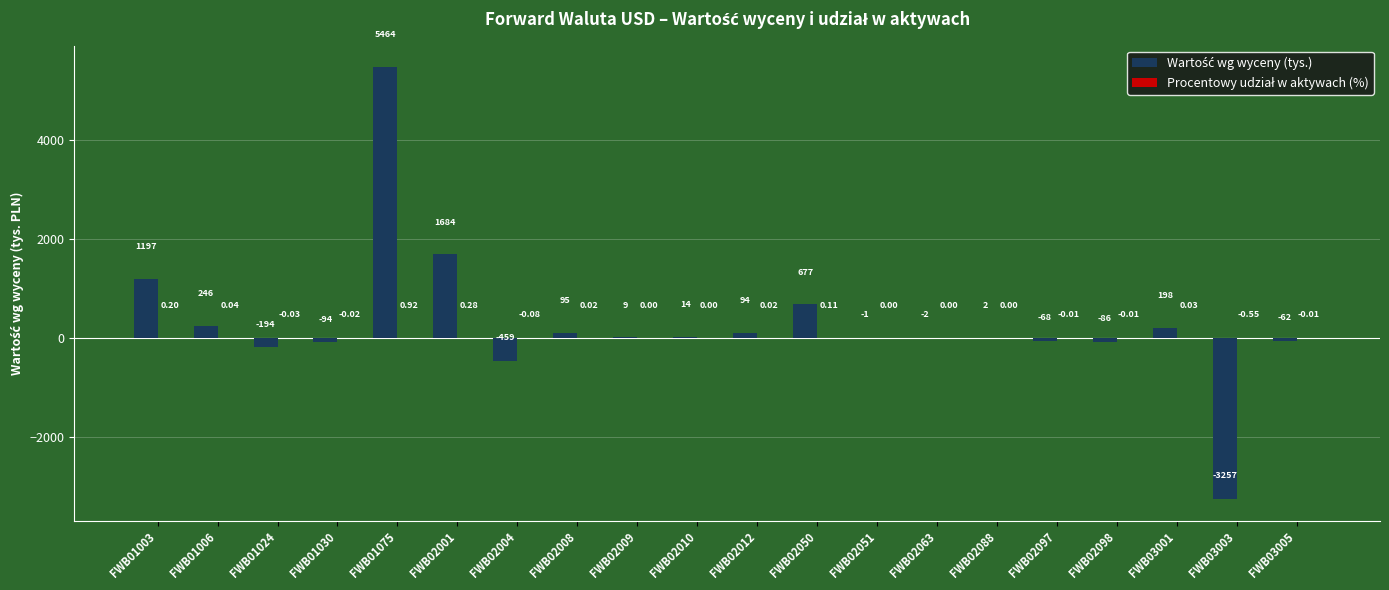

How many distinct data groups are displayed?

2